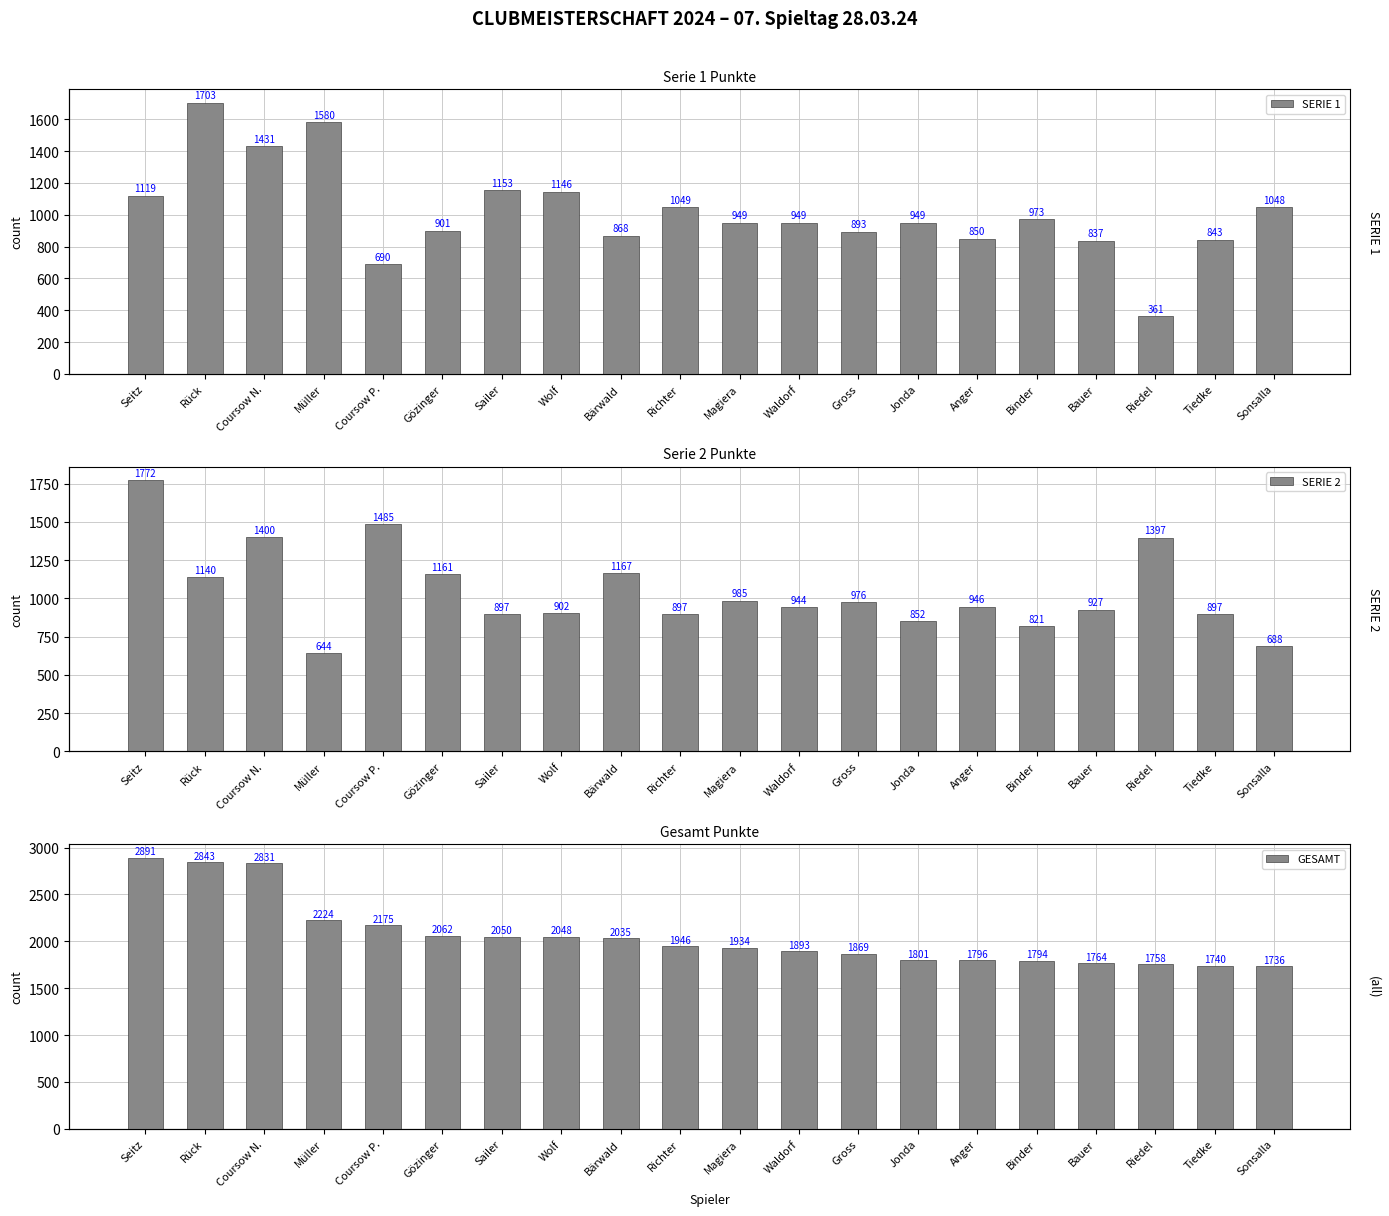

Reading left to right, list all the values displayed in this chart.

SERIE 1: 1119	1703	1431	1580	690	901	1153	1146	868	1049	949	949	893	949	850	973	837	361	843	1048
SERIE 2: 1772	1140	1400	644	1485	1161	897	902	1167	897	985	944	976	852	946	821	927	1397	897	688
GESAMT: 2891	2843	2831	2224	2175	2062	2050	2048	2035	1946	1934	1893	1869	1801	1796	1794	1764	1758	1740	1736